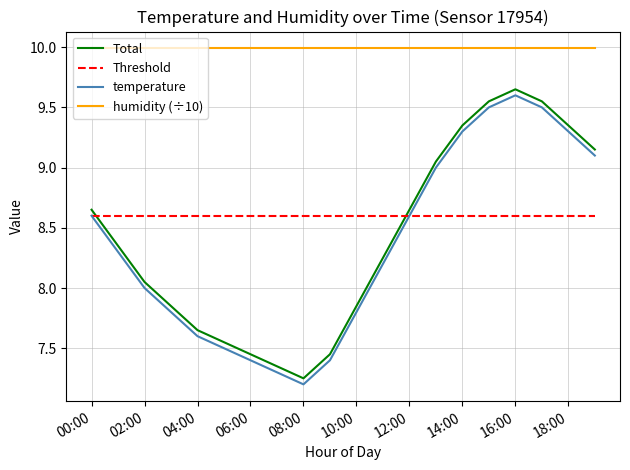

Which series has the largest total across all categories?

humidity (÷10)